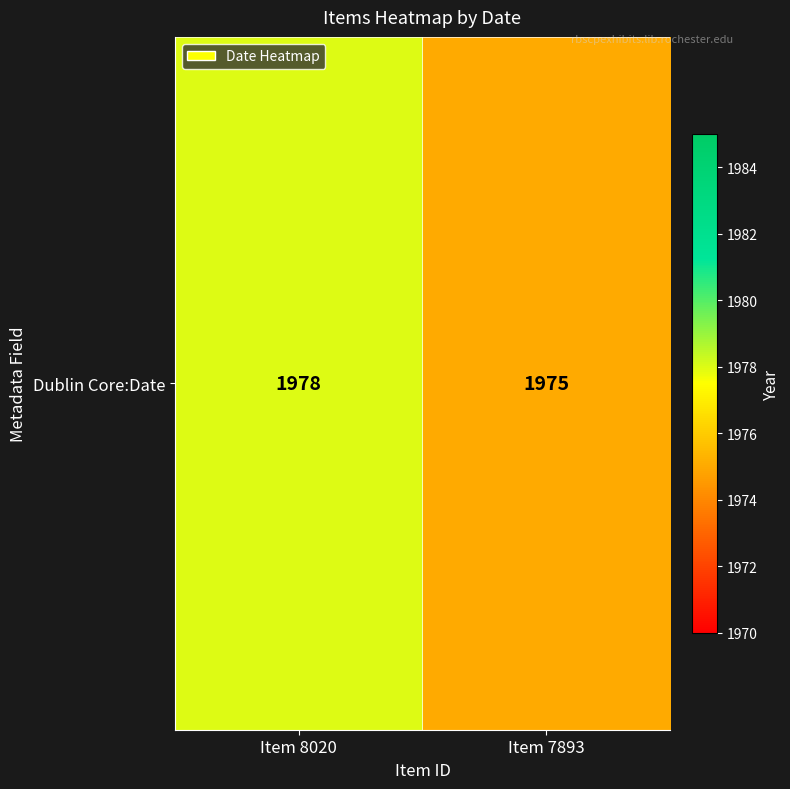

Reading left to right, what are all the values shown in this chart?

1978	1975